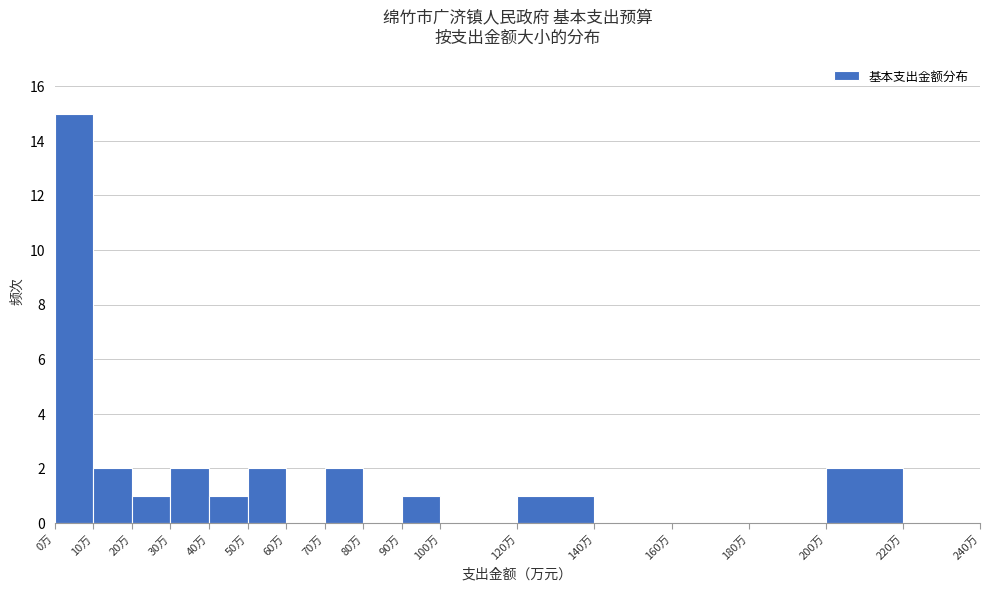

Which range on the x-axis has the tallest bar?

0 to 10